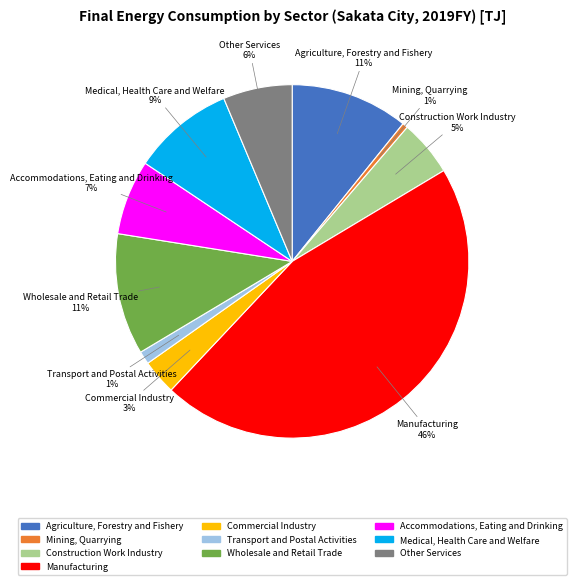

Between Other Services and Medical, Health Care and Welfare, which is larger?

Medical, Health Care and Welfare